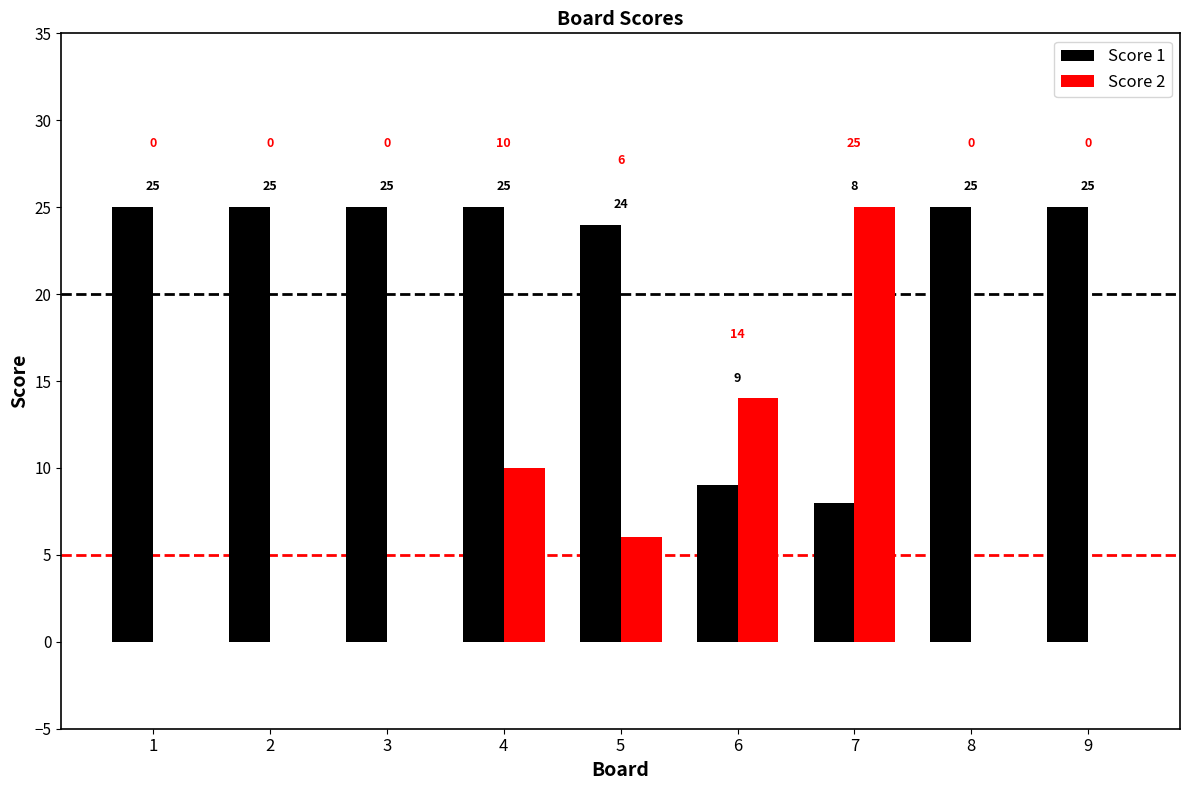

What is the sum of the Score 1 values at 5 and 6?

33